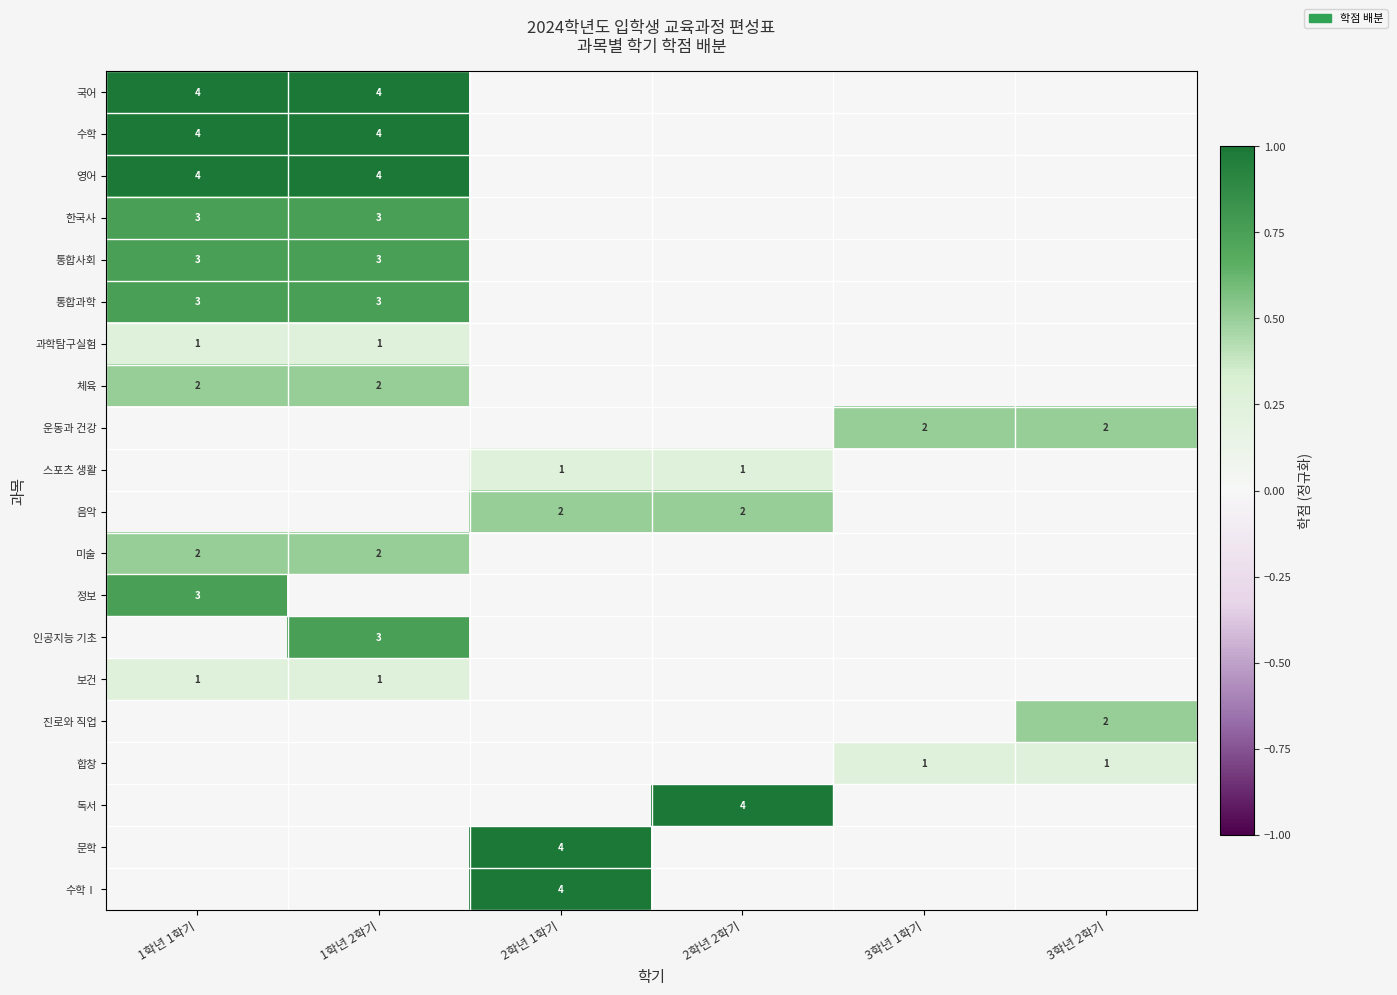

Is it true that 통합사회 equals 3 at 1학년 1학기?

True